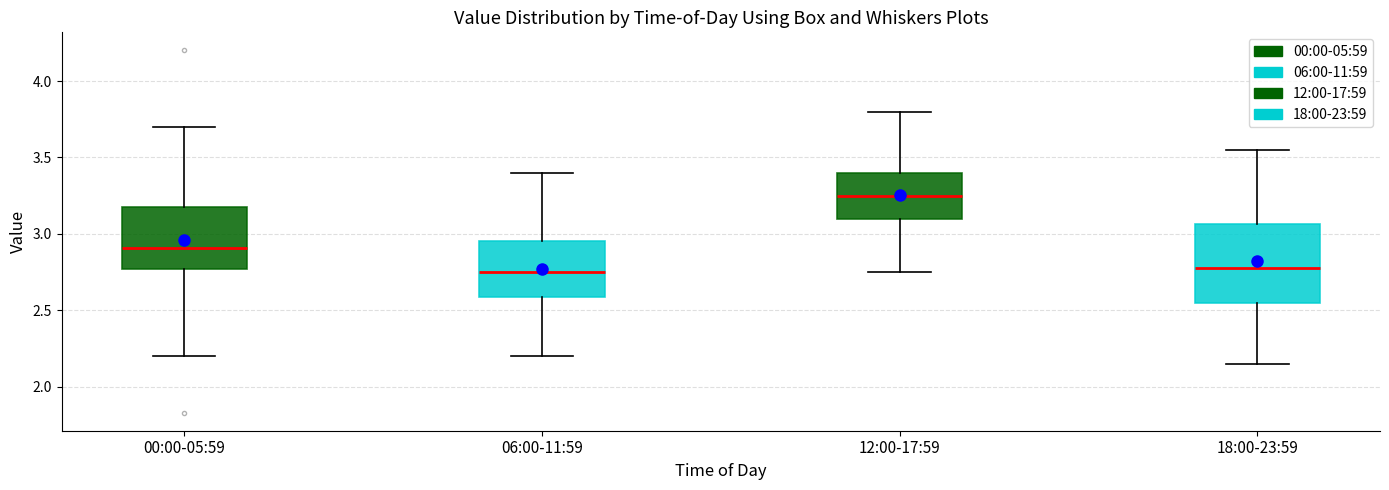

Reading left to right, read every box against the y-axis: the position of its median line, the range the box covers, and the ends of its whiskers. The values are not printed on the chart, so give them approximately, as read against the axis.

00:00-05:59: median 2.90, box 2.75 to 3.20, whiskers 2.20 to 3.70
06:00-11:59: median 2.75, box 2.60 to 2.95, whiskers 2.20 to 3.40
12:00-17:59: median 3.25, box 3.10 to 3.40, whiskers 2.75 to 3.80
18:00-23:59: median 2.80, box 2.55 to 3.05, whiskers 2.15 to 3.55